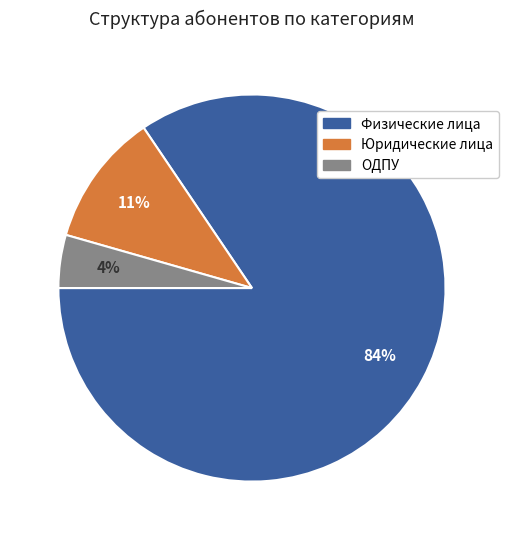

The Юридические лица slice represents 4% of the pie. True or false?

False